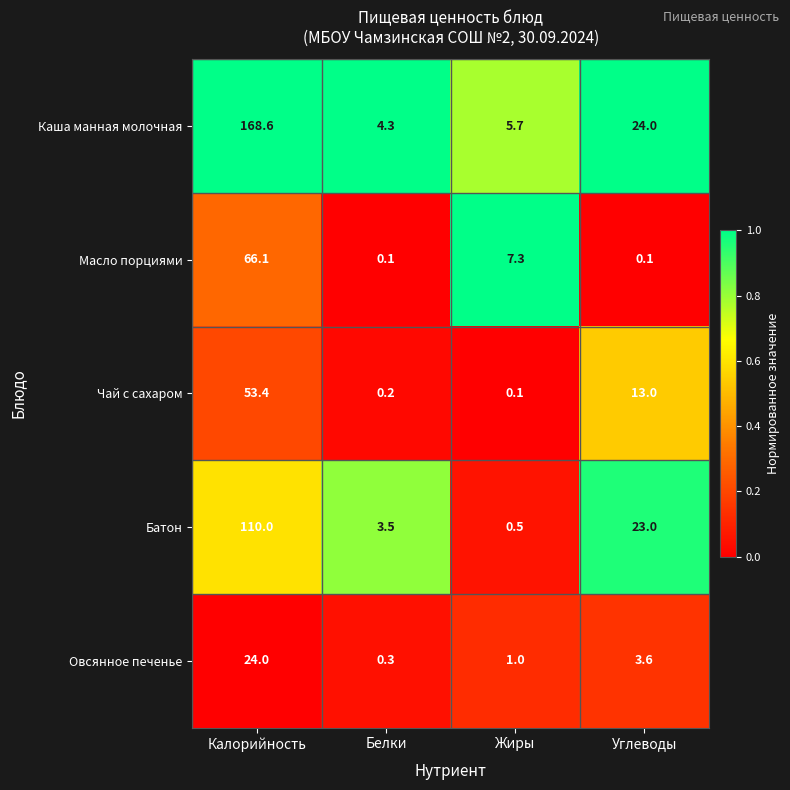

Reading left to right, what are all the values shown in this chart?

Каша манная молочная: Калорийность=168.6	Белки=4.3	Жиры=5.7	Углеводы=24.0
Масло порциями: Калорийность=66.1	Белки=0.1	Жиры=7.3	Углеводы=0.1
Чай с сахаром: Калорийность=53.4	Белки=0.2	Жиры=0.1	Углеводы=13.0
Батон: Калорийность=110.0	Белки=3.5	Жиры=0.5	Углеводы=23.0
Овсянное печенье: Калорийность=24.0	Белки=0.3	Жиры=1.0	Углеводы=3.6